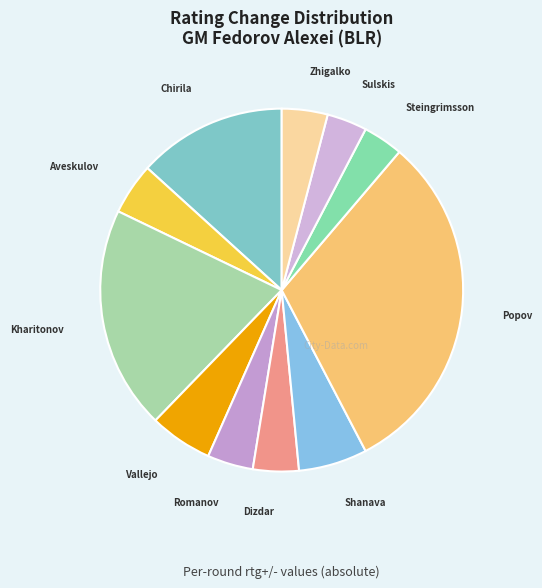

Do Kharitonov and Vallejo together represent more than half of the pie?

No